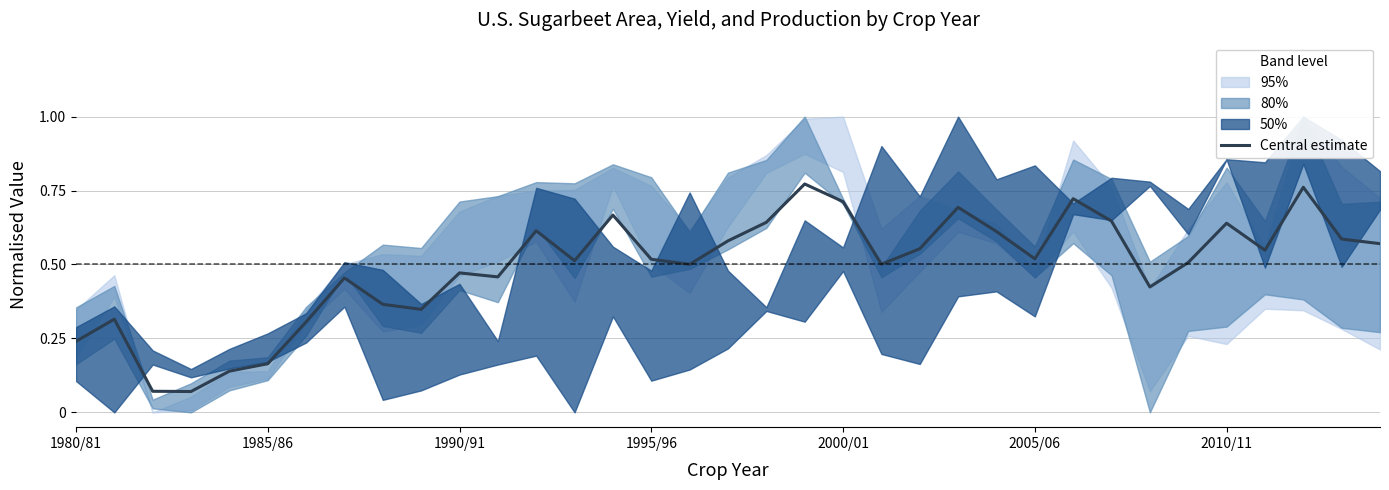

What is the value of the 31st point from the left?

0.6